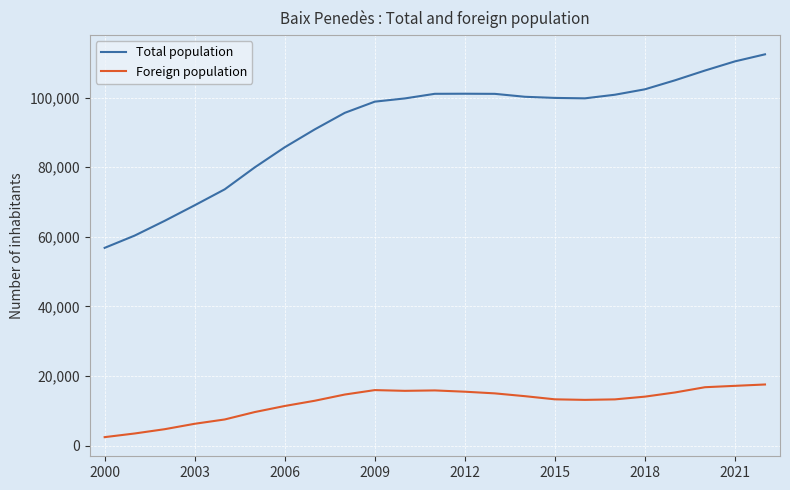

Rank the series by their maximum value, from lowest to highest.

Foreign population, Total population